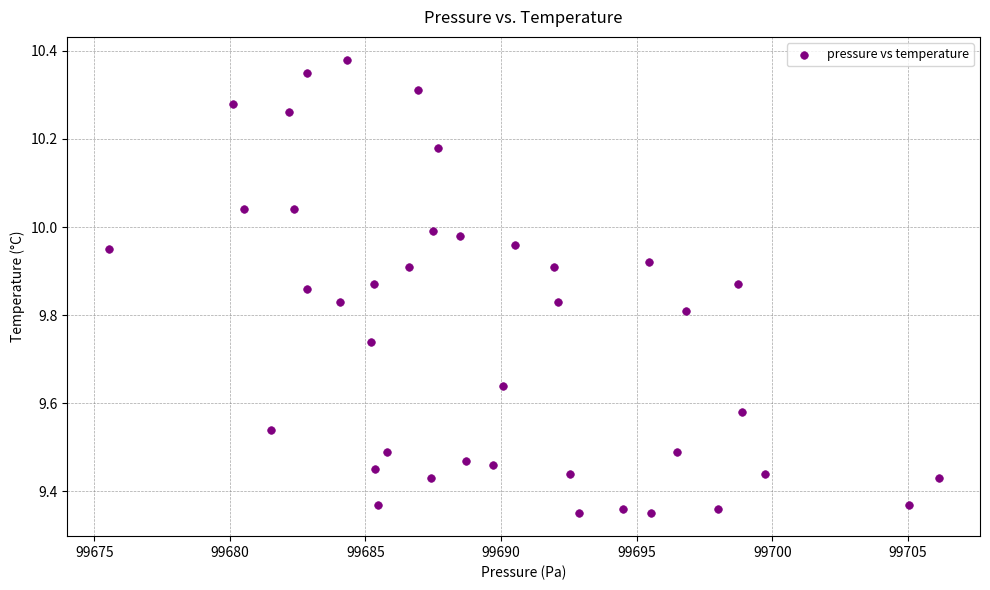

What is the range of Y values (max minus min)?

1.0